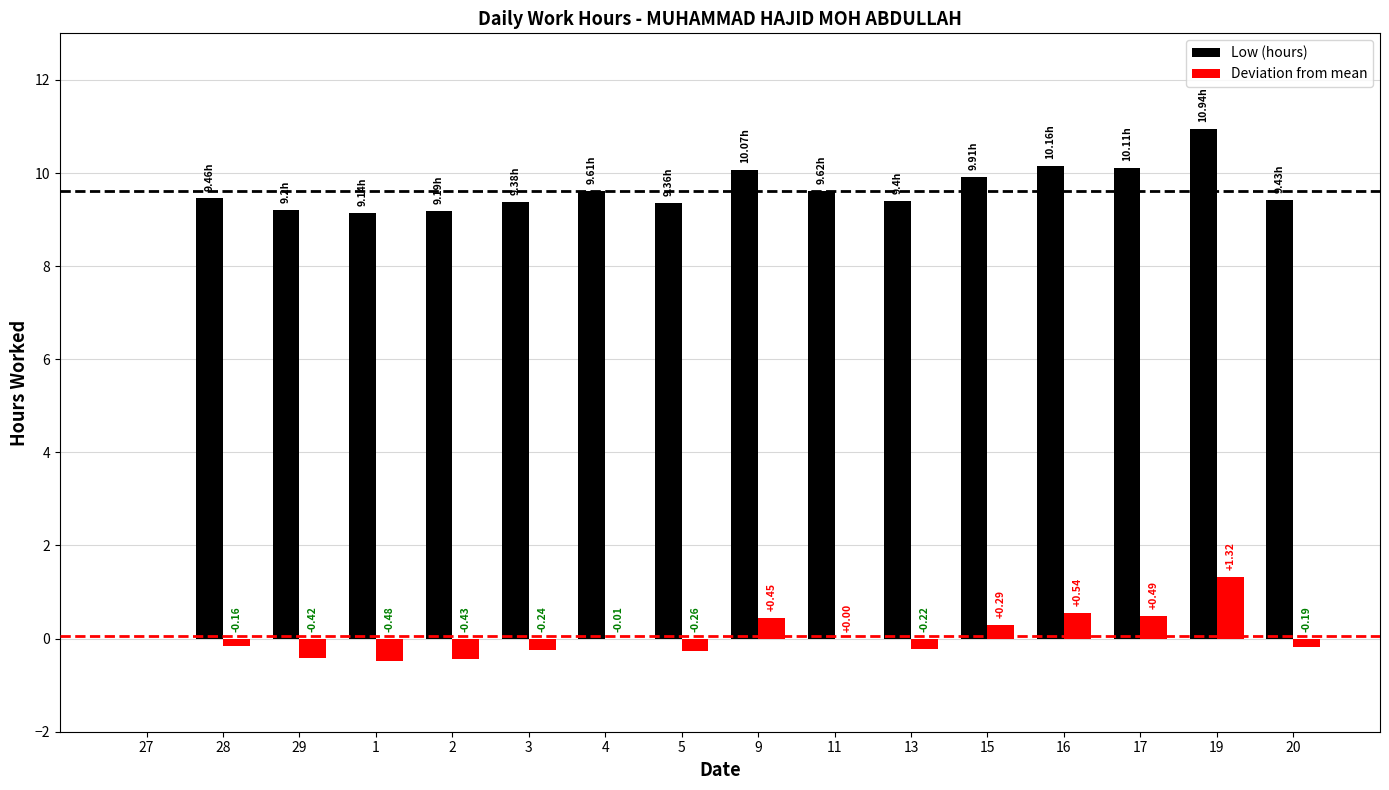

At which category is the sum across all series the highest?

19